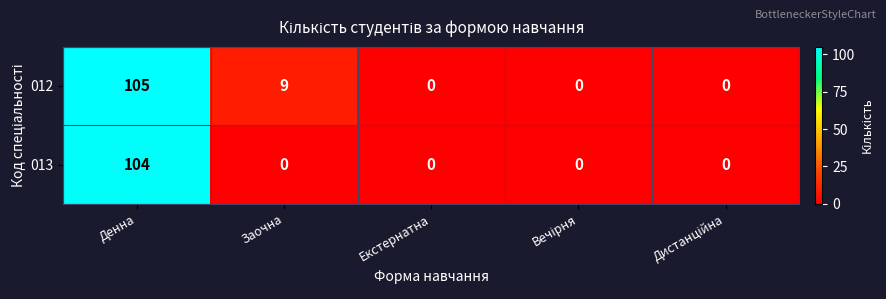

How many values in 013 are above zero?

1